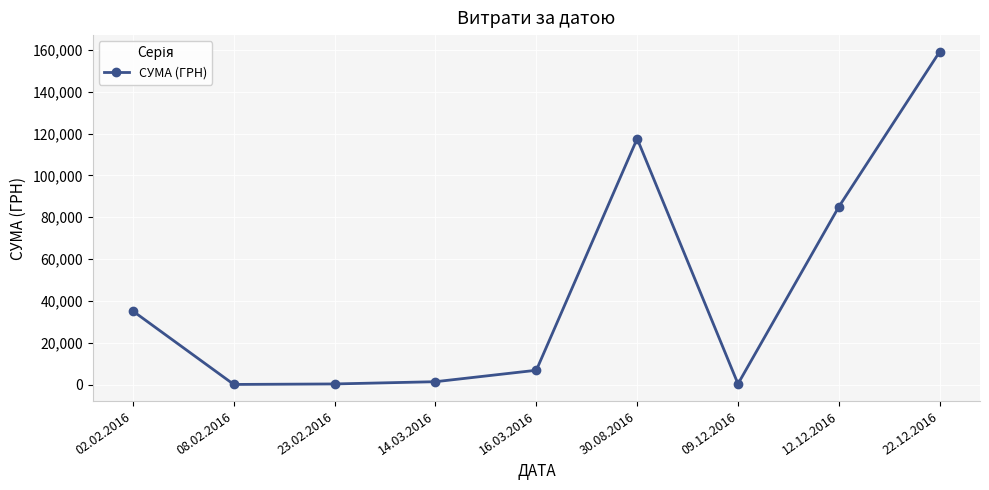

What is the difference between the maximum and minimum values?

158959.7